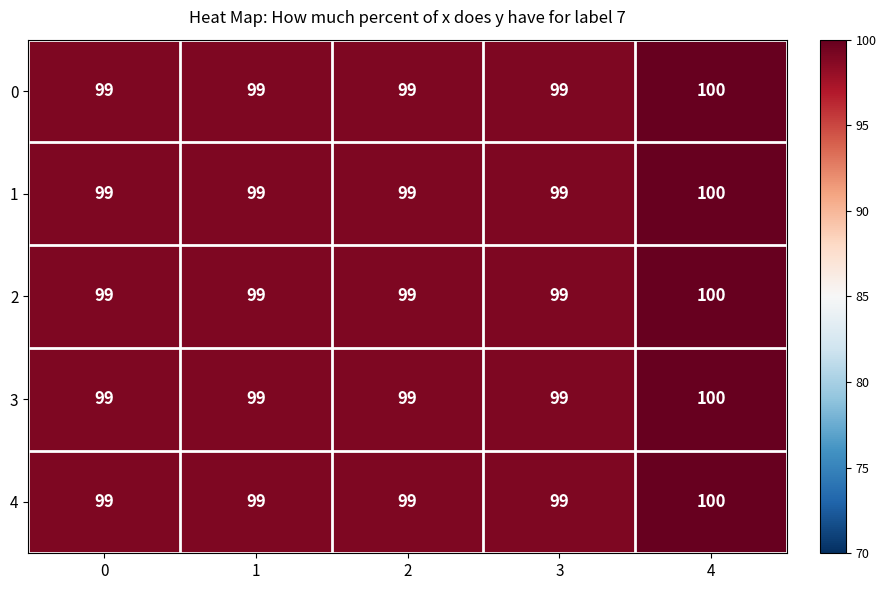

What is the approximate value of 1 at 0?

99